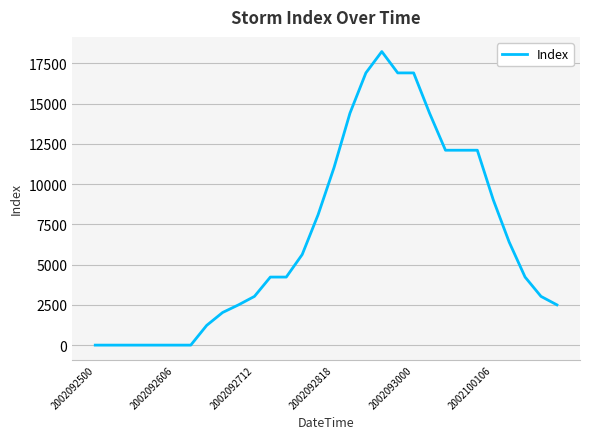

What is the greatest value displayed?

18225